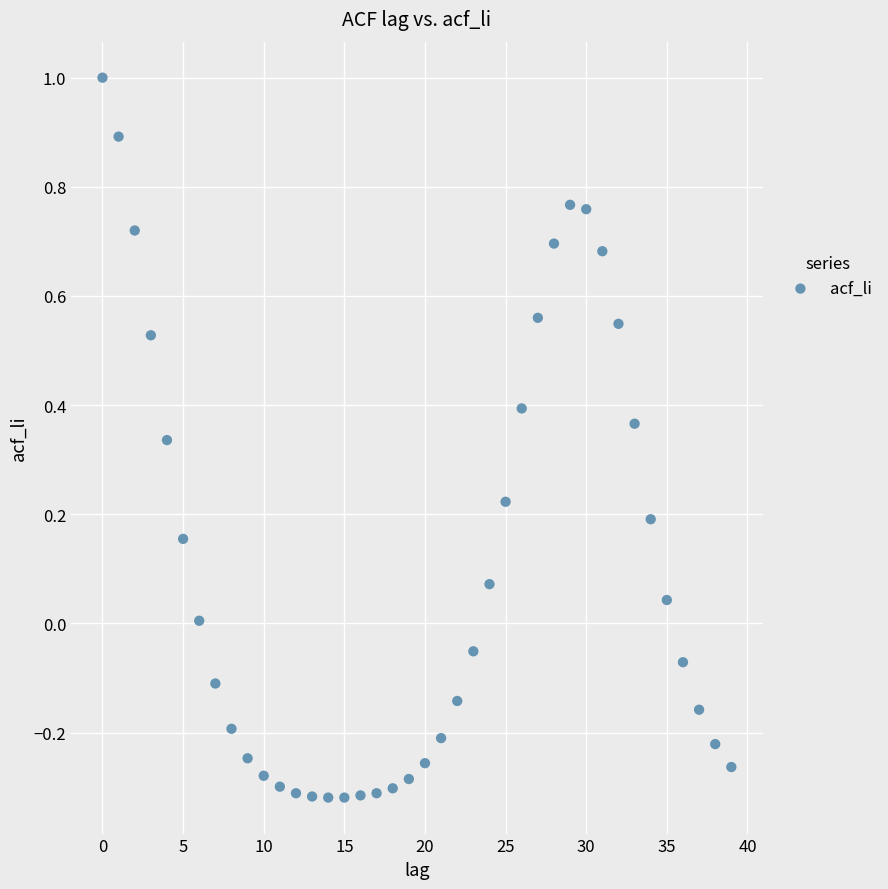

What is the range of Y values (max minus min)?

1.3